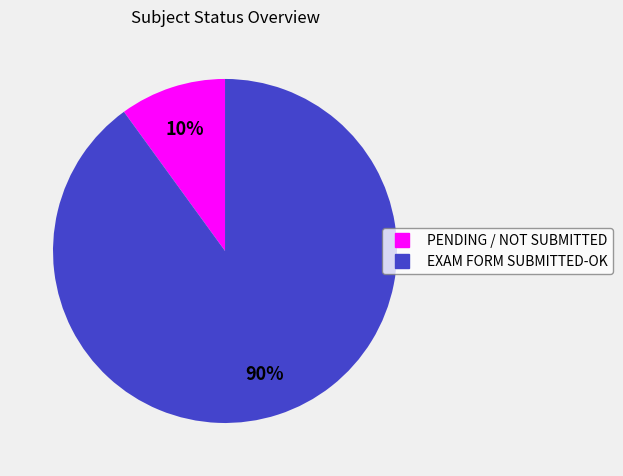

How many slices are in this pie chart?

2